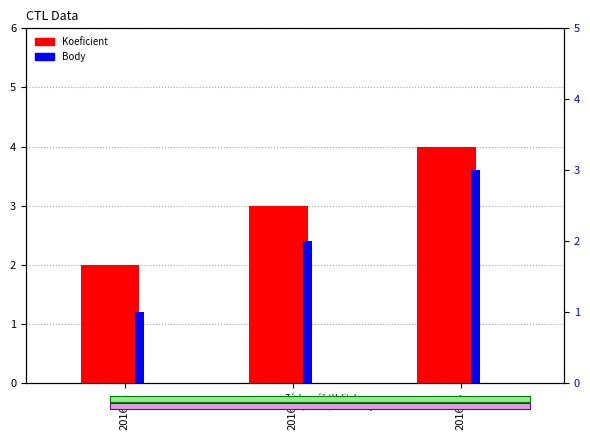

At how many categories does at least one series exceed 3?

1